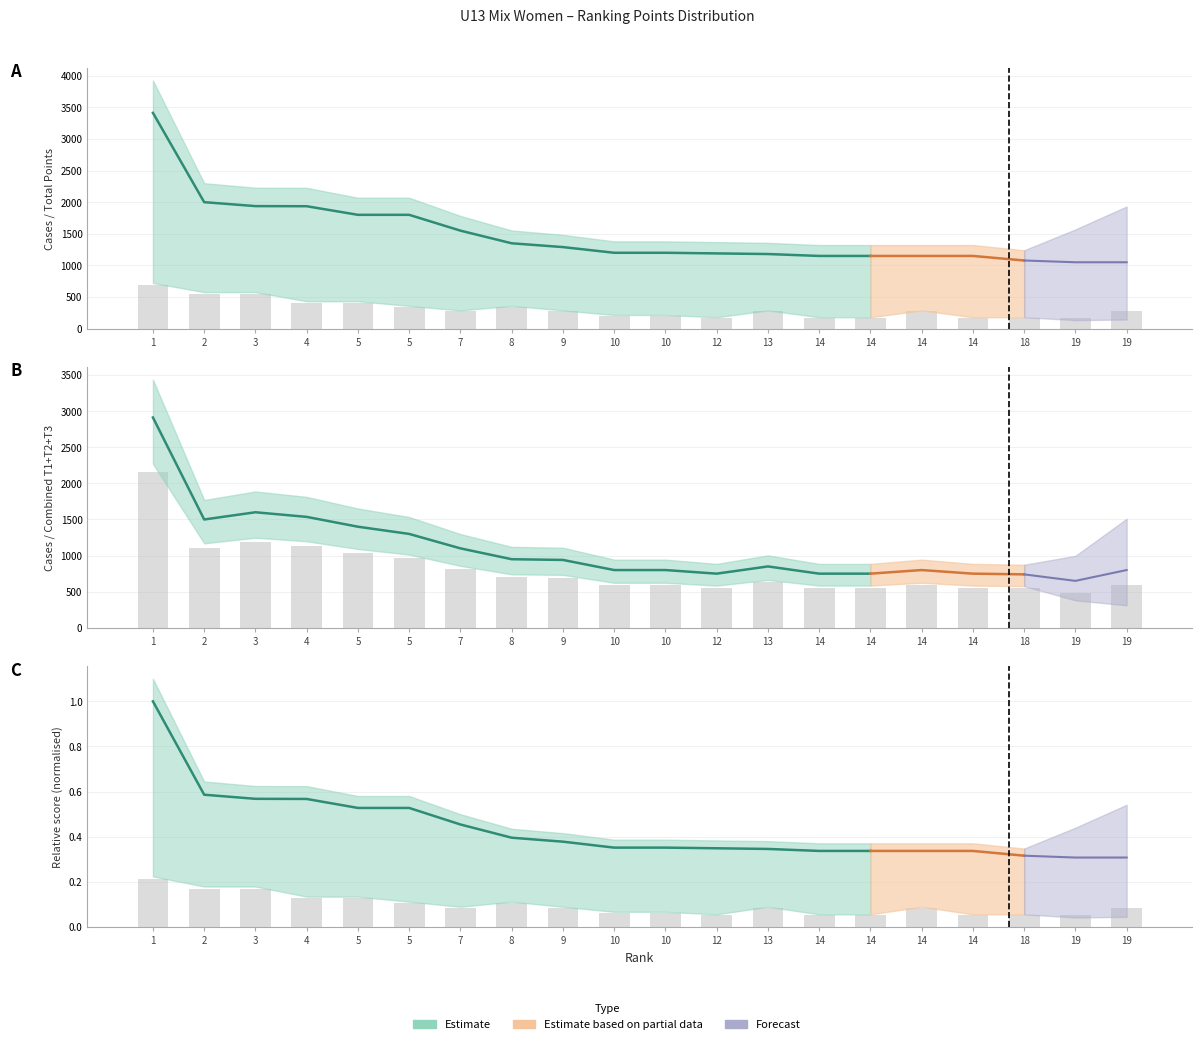

What is the value of the Points (Body) bar at the 12th from the left?

555.8